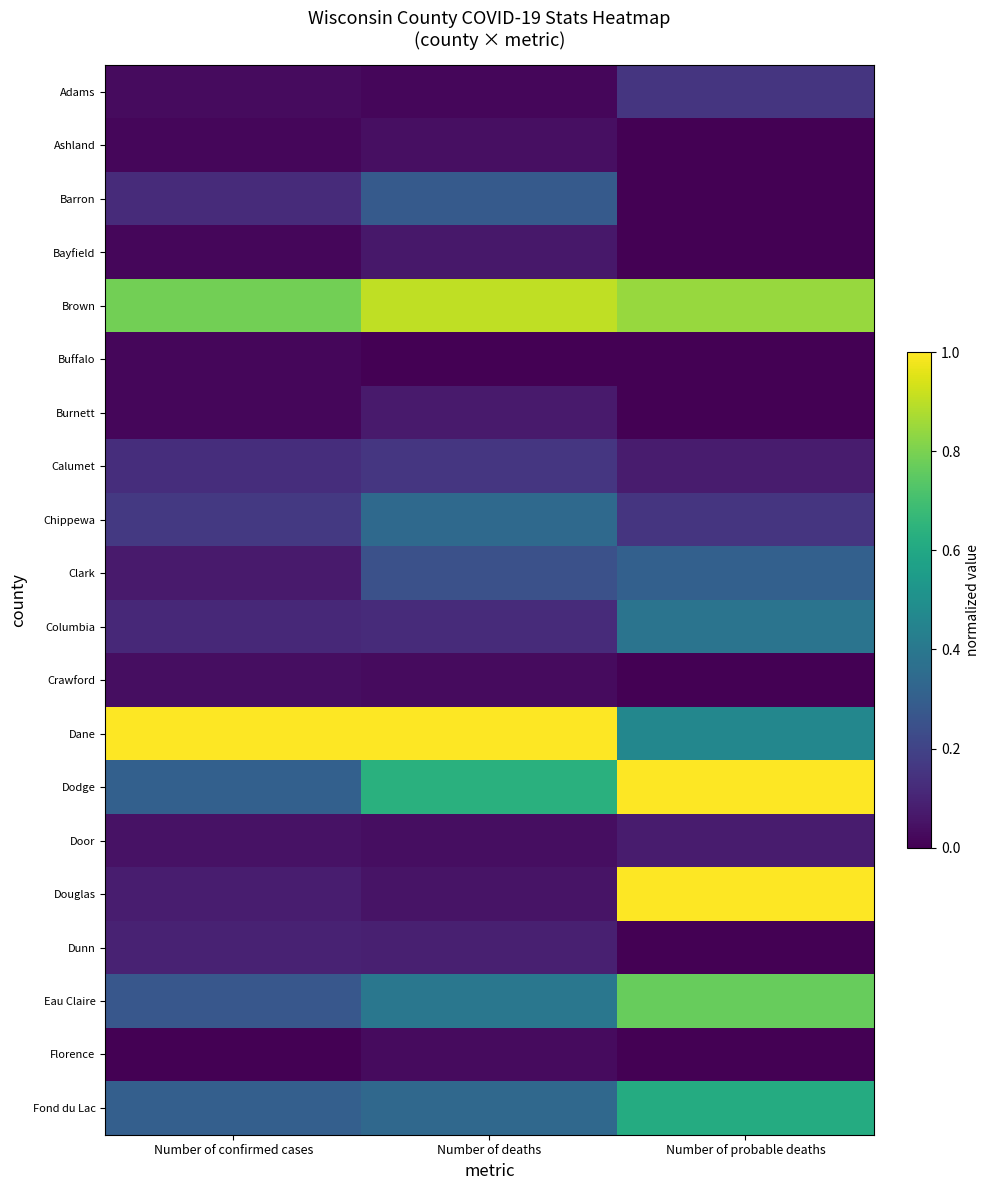

Rank the series by their maximum value, from lowest to highest.

Buffalo, Florence, Crawford, Ashland, Bayfield, Burnett, Door, Dunn, Adams, Calumet, Barron, Clark, Chippewa, Columbia, Fond du Lac, Eau Claire, Brown, Dane, Dodge, Douglas